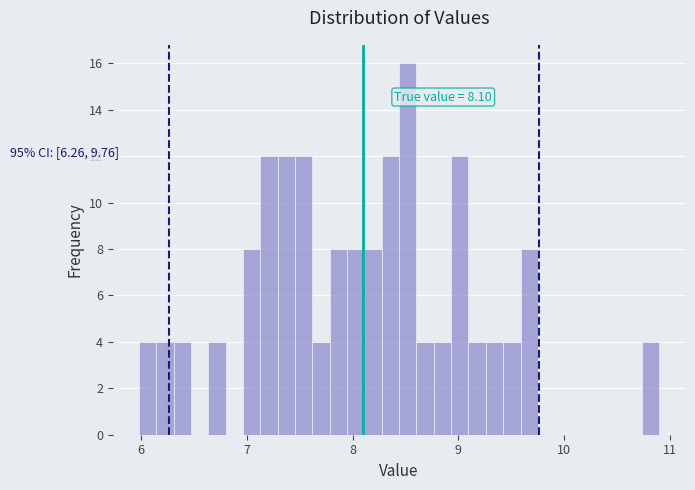

Around what value on the x-axis is the tallest bar? Give the approximate position of its centre, as read against the axis.

8.5